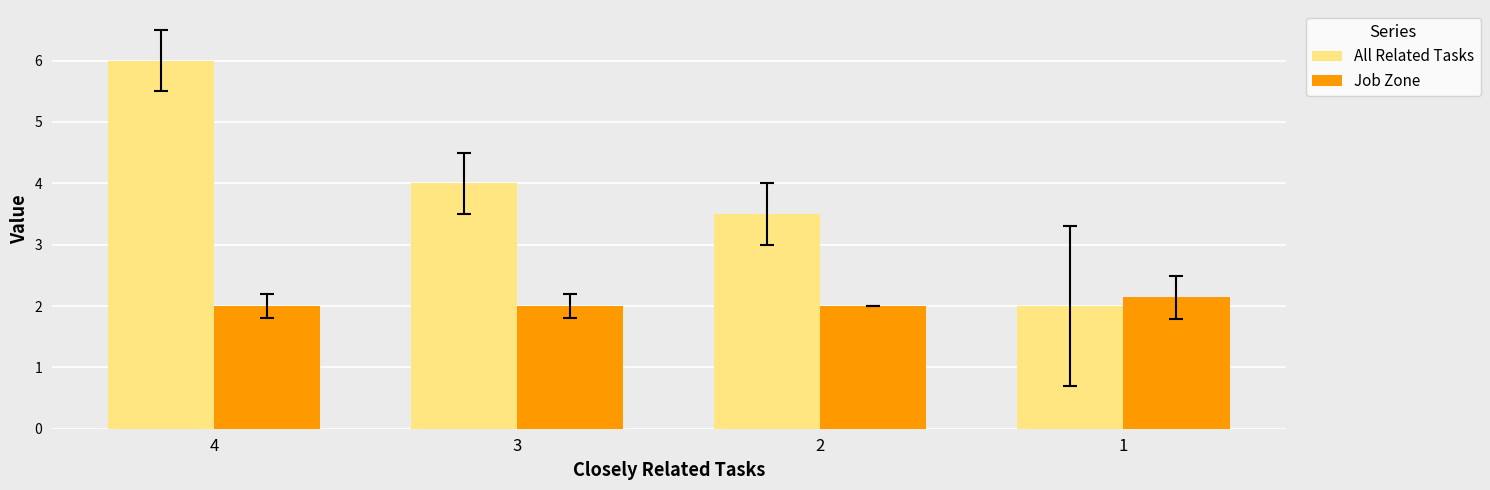

What is the highest value of the All Related Tasks series?

6.0